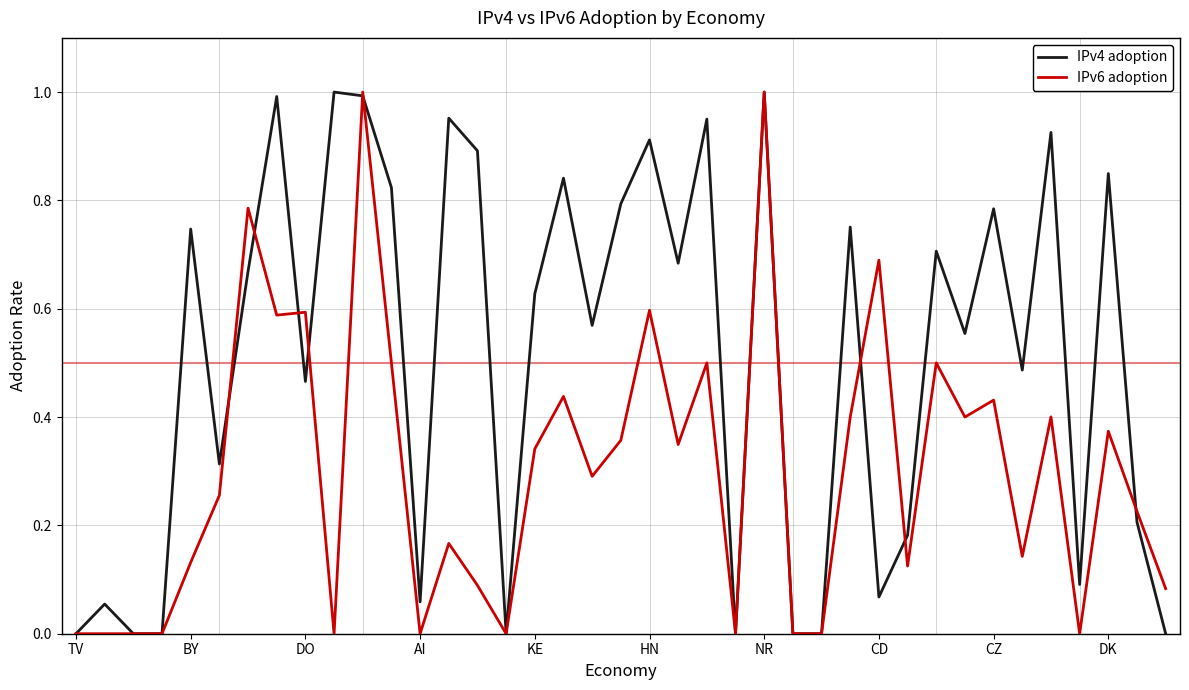

List the series in order of their overall mean, lowest first.

IPv6 adoption, IPv4 adoption